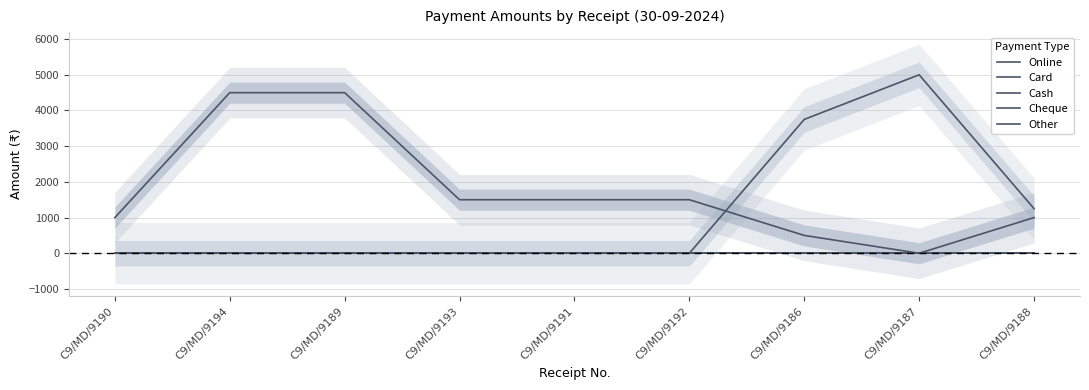

At which category is the sum across all series the highest?

C9/MD/9187